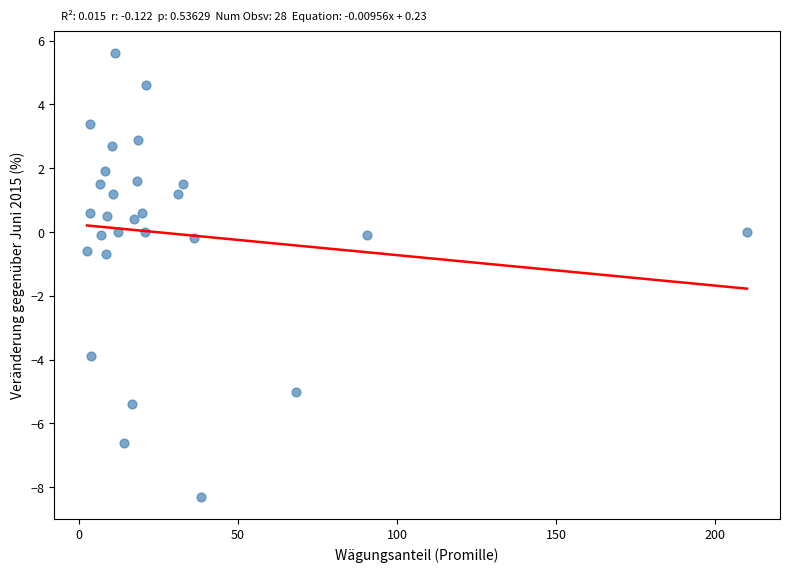

What is the range of X values (max minus min)?

207.3